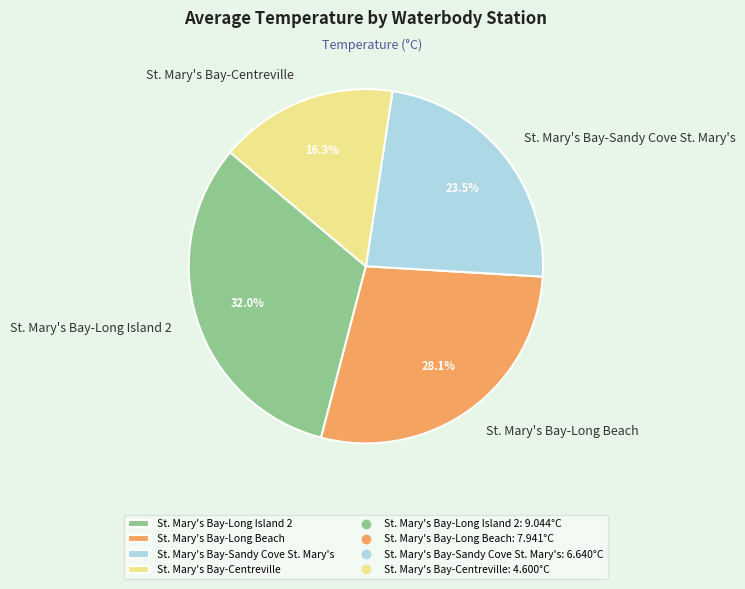

To the nearest percent, what is the difference between the St. Mary's Bay-Long Island 2 and St. Mary's Bay-Centreville slice percentages?

16%